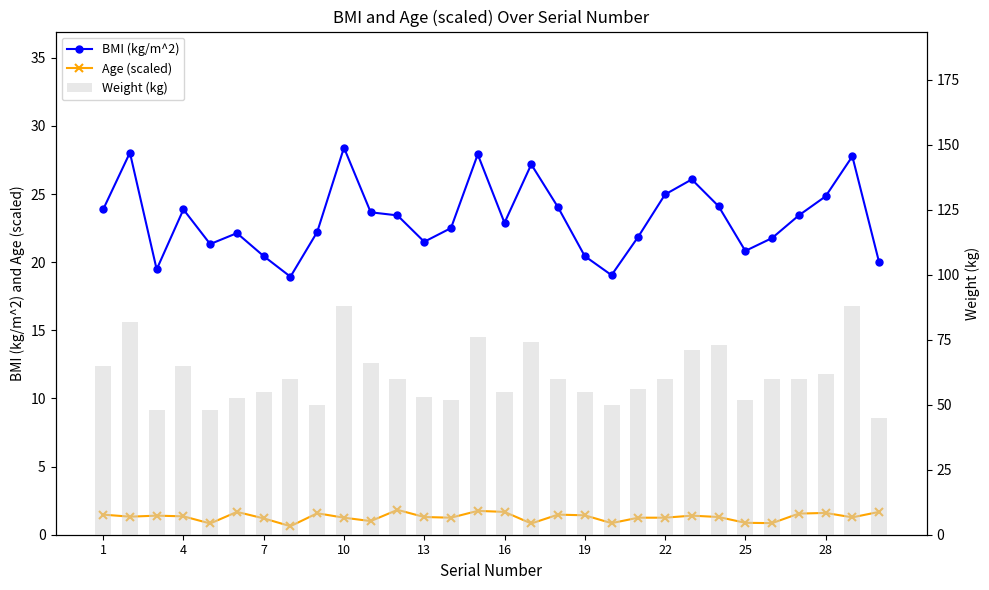

What is the value of the Weight (kg) bar at the 29th from the left?

88.0